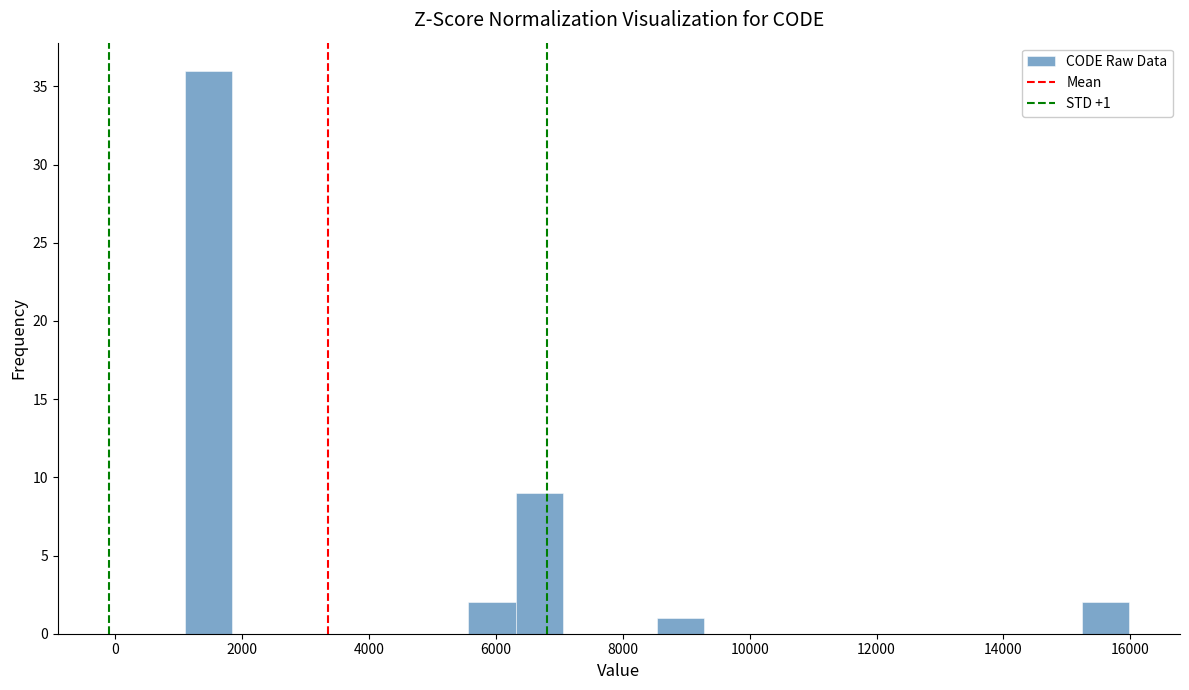

Around what value on the x-axis is the tallest bar? Give the approximate position of its centre, as read against the axis.

1400